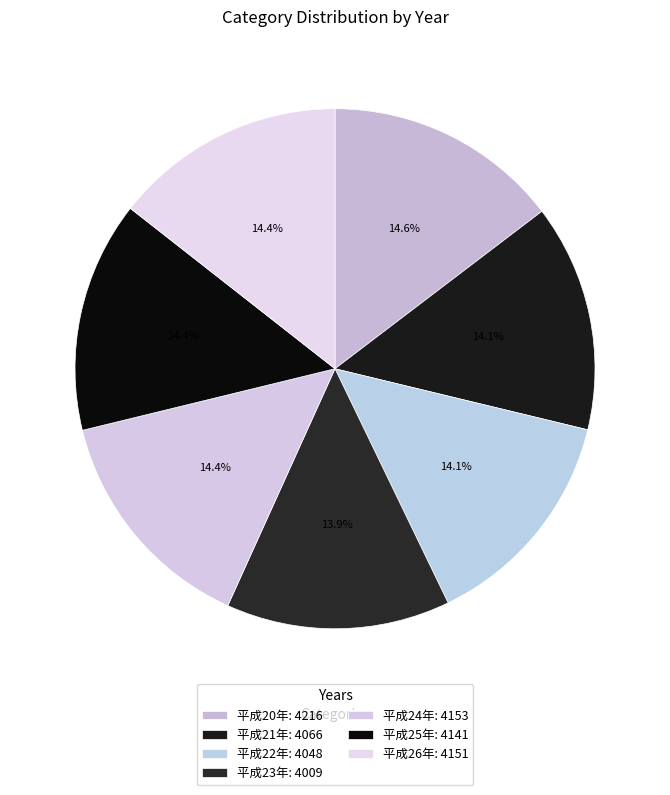

Rank the categories by value from highest to lowest.

平成20年, 平成24年, 平成26年, 平成25年, 平成21年, 平成22年, 平成23年